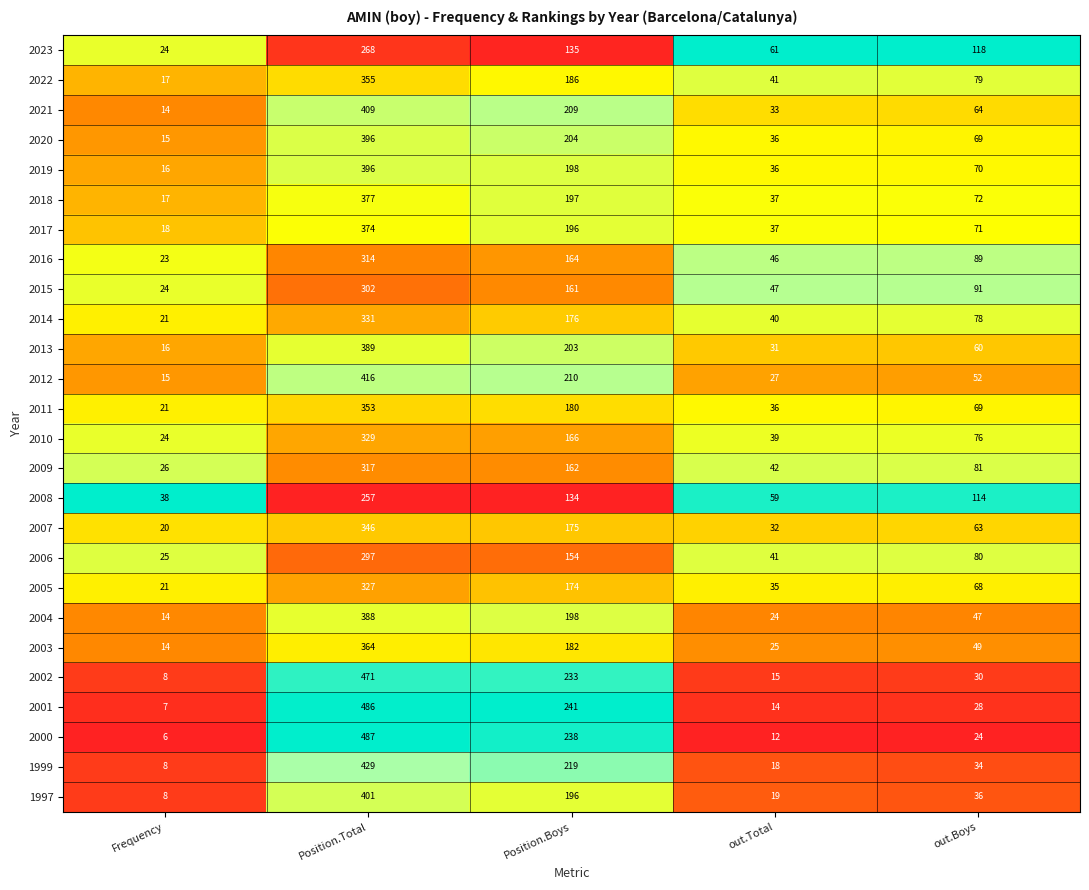

What is the total value across all series at out.Boys?

1712